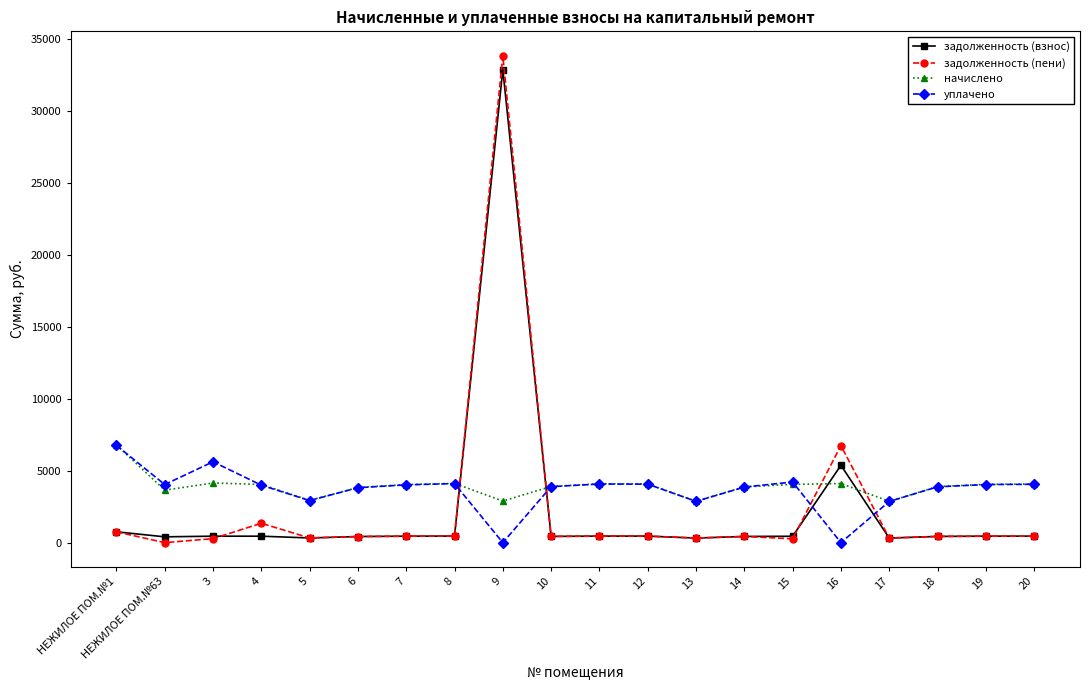

True or false: начислено has a value of 4145.4 at 3.

True